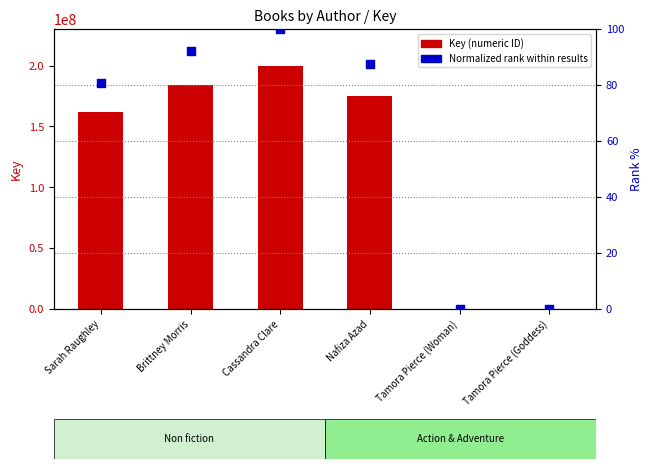

Is the value of Normalized rank (0–100) at Brittney Morris greater than the value of Key (numeric ID) at Brittney Morris?

No